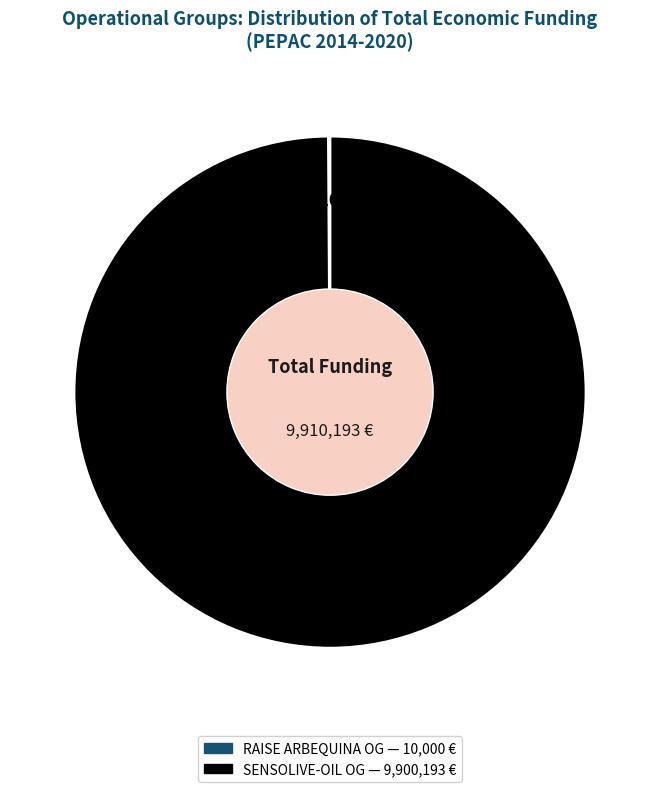

Is there a majority slice in this chart?

Yes